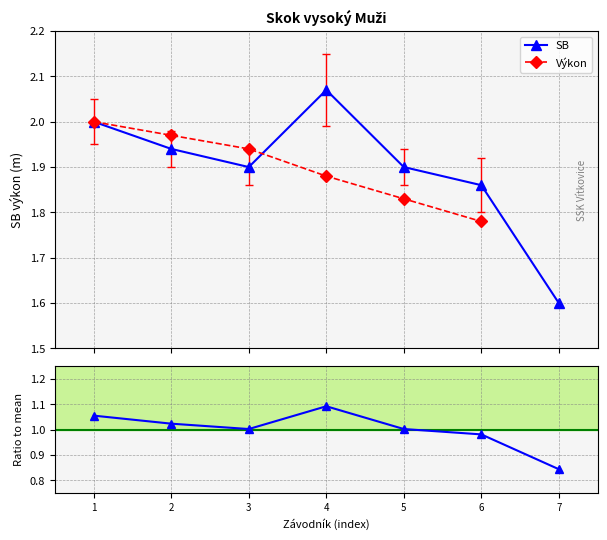

The Výkon series shows 2.6 at 4. True or false?

False